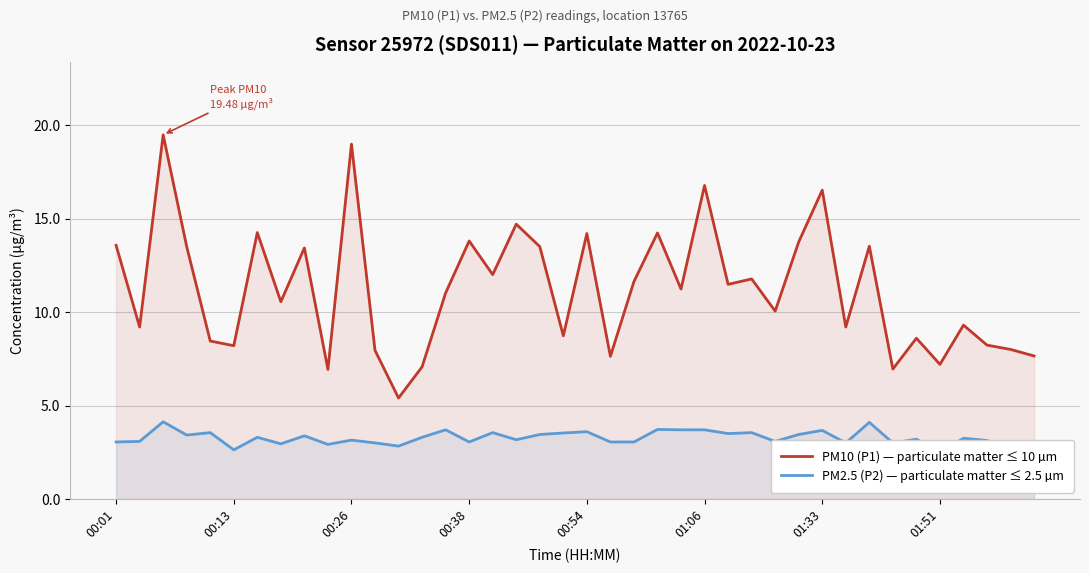

Is it true that PM10 (P1) — particulate matter ≤ 10 µm equals 8.2 at 01:33?

False